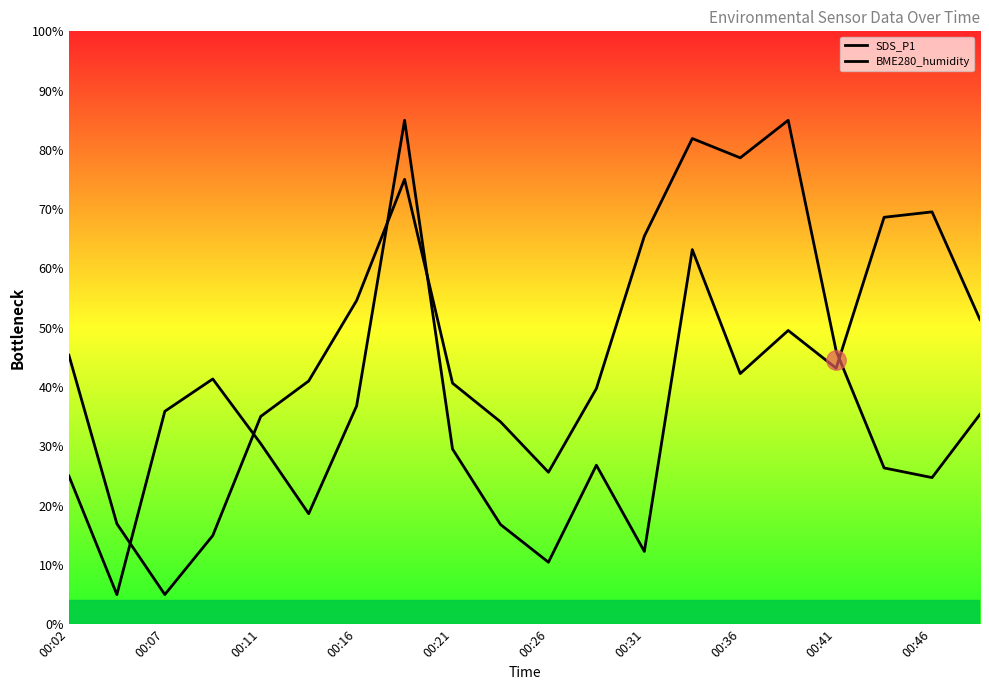

Is this an area chart (filled region under the line)?

No